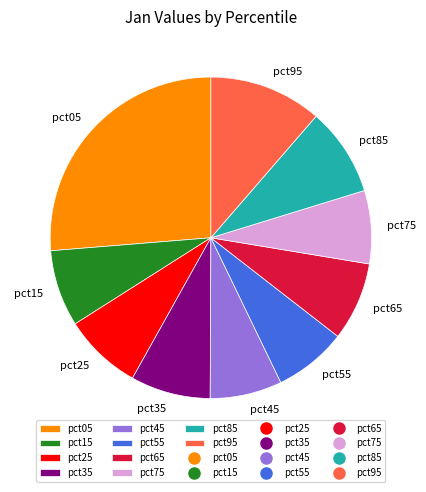

True or false: pct35 accounts for 8% of the total.

True